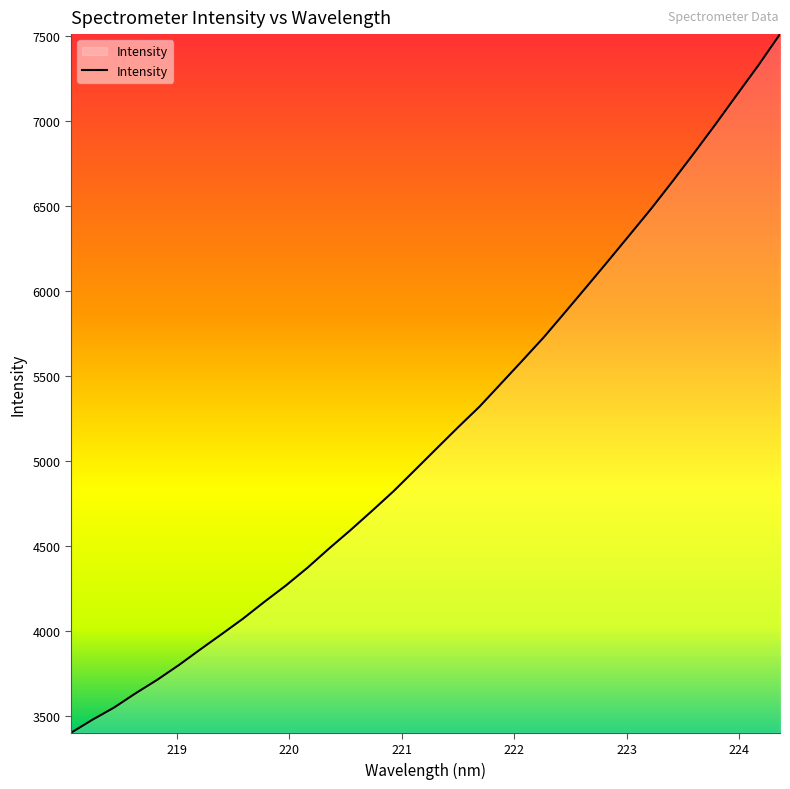

What is the minimum value shown in the chart?

3403.1